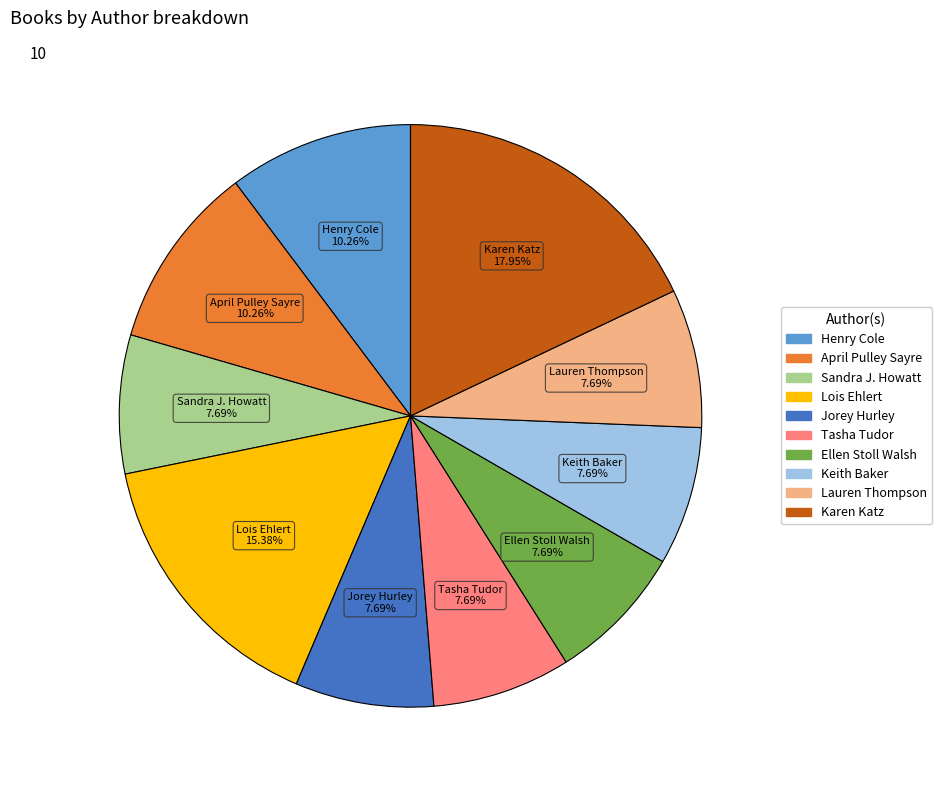

Which category has the biggest portion of the pie?

Karen Katz